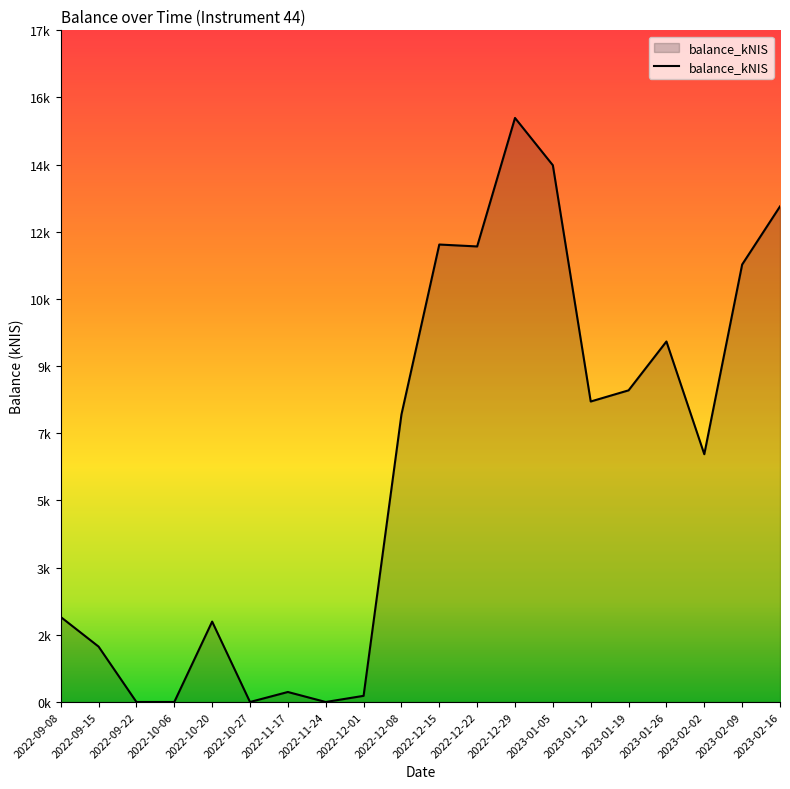

Reading left to right, extract all data points from this chart.

2022-09-08=2.2	2022-09-15=1.4	2022-09-22=0.0	2022-10-06=0.0	2022-10-20=2.1	2022-10-27=0.0	2022-11-17=0.3	2022-11-24=0.0	2022-12-01=0.2	2022-12-08=7.5	2022-12-15=11.9	2022-12-22=11.8	2022-12-29=15.2	2023-01-05=13.9	2023-01-12=7.8	2023-01-19=8.1	2023-01-26=9.4	2023-02-02=6.4	2023-02-09=11.4	2023-02-16=12.9